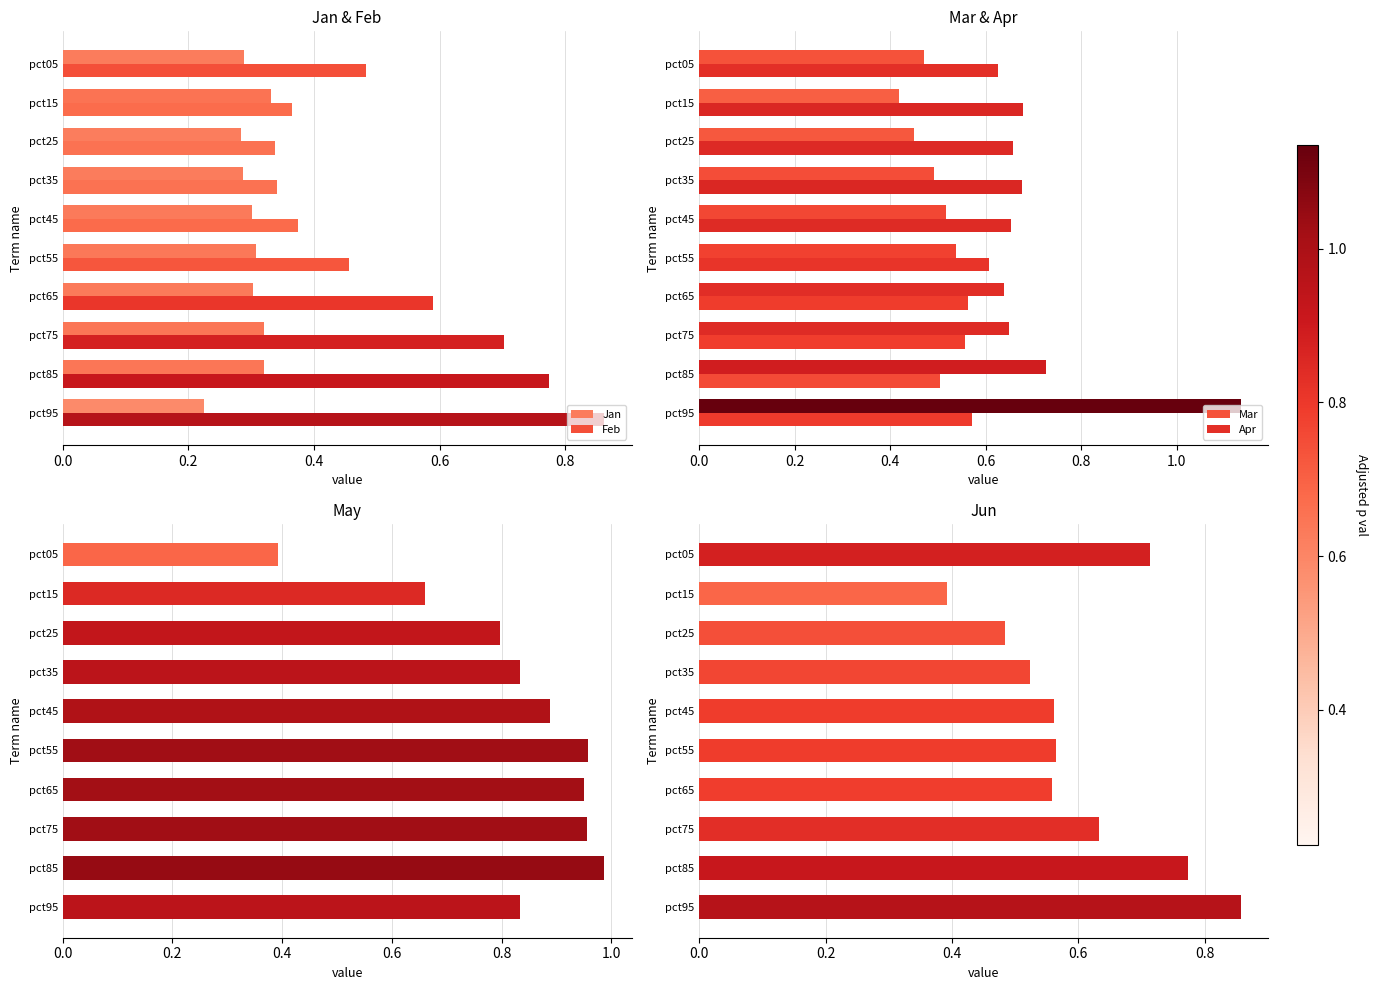

Count the Jan values in the range 0 to 1.

10